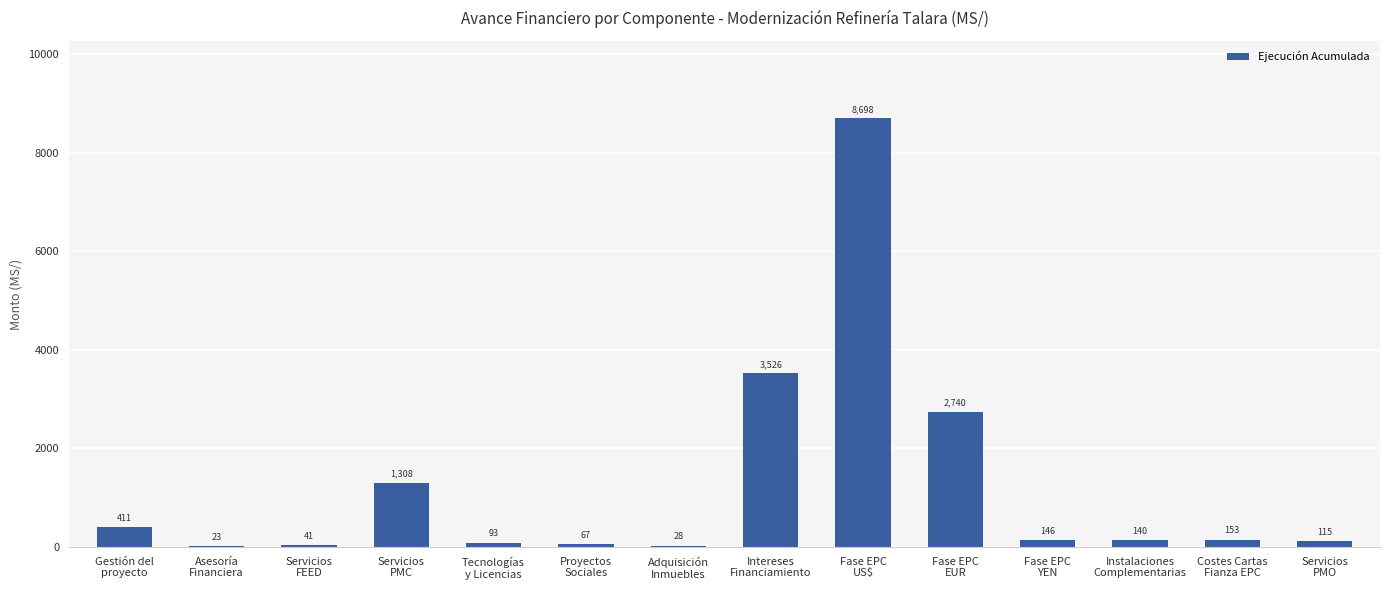

How many categories are shown in the chart?

14